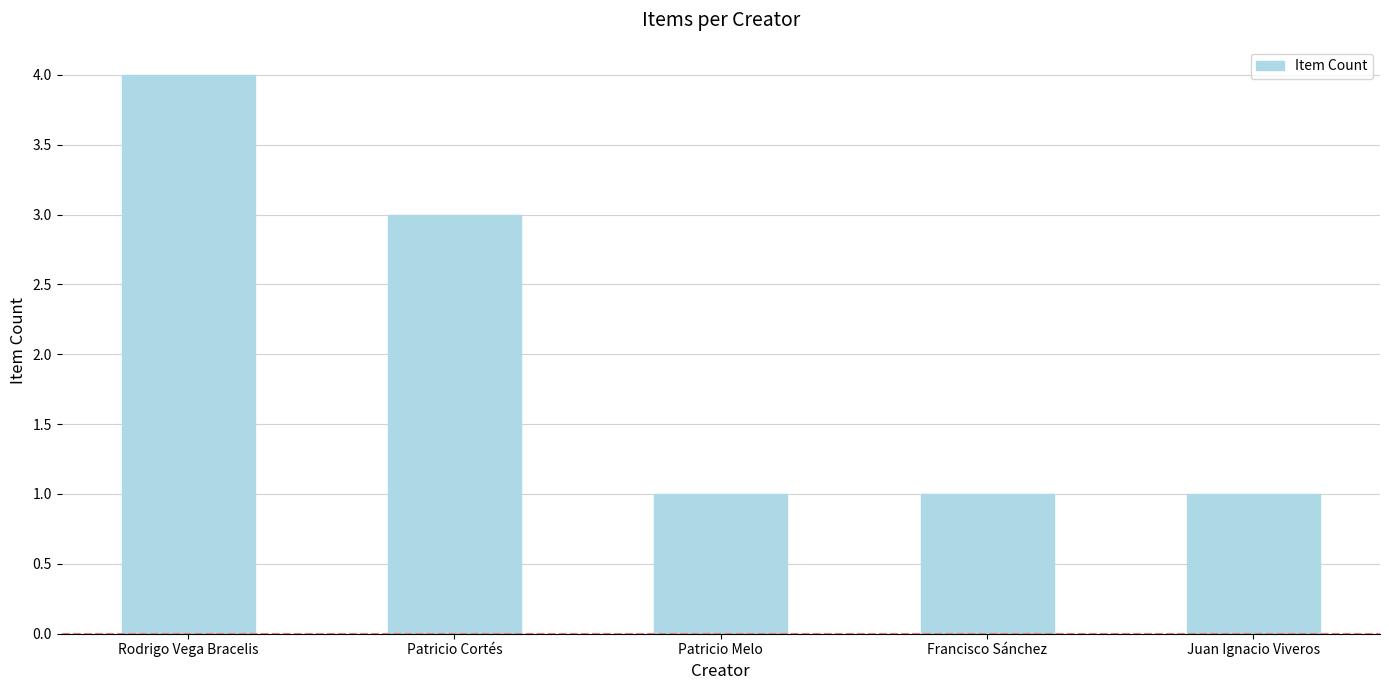

Which has a higher value, Patricio Melo or Patricio Cortés?

Patricio Cortés